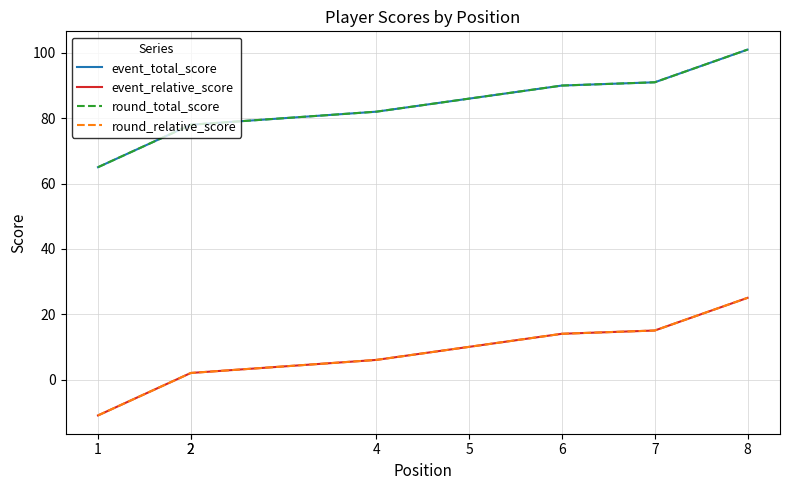

The value of event_relative_score at 4 is 6. True or false?

True